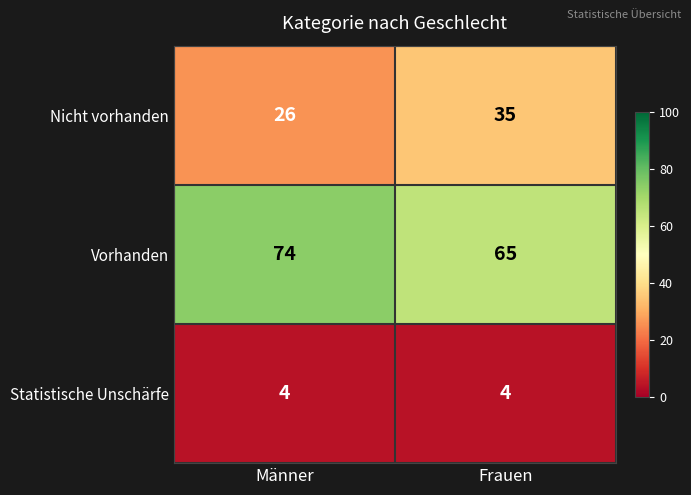

What is the difference between the Vorhanden values at Männer and Frauen?

9